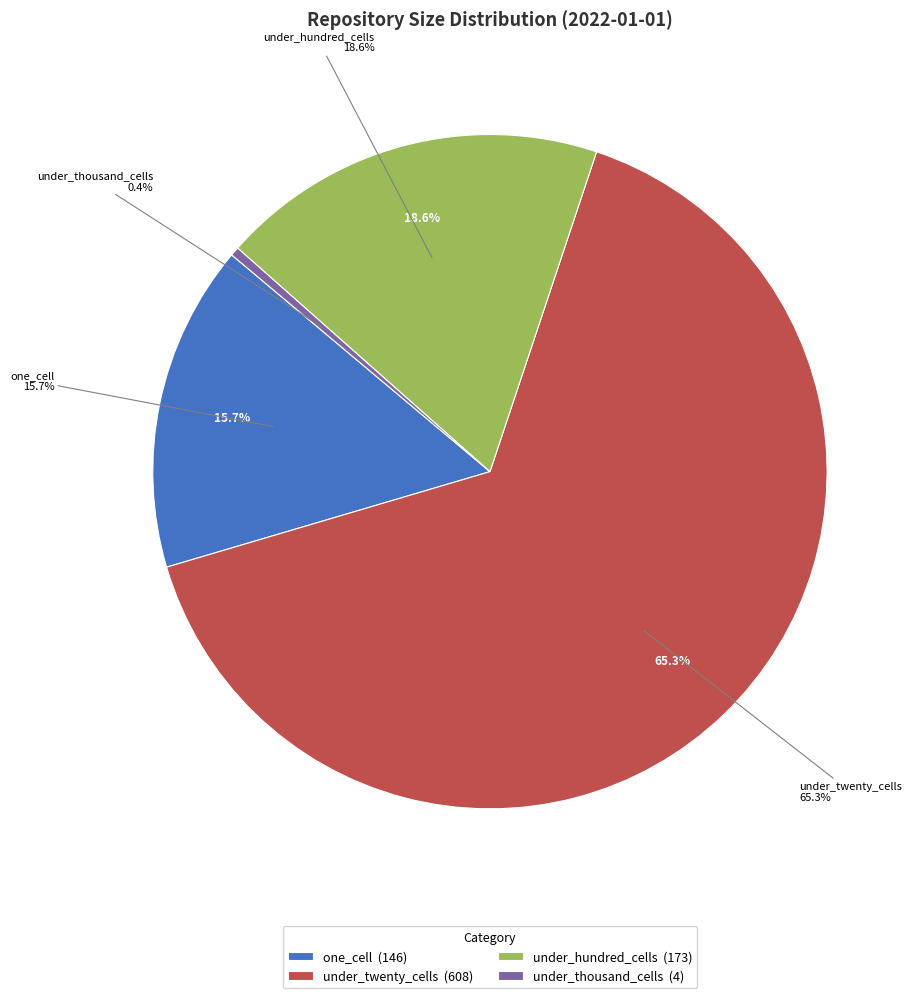

Is there a majority slice in this chart?

Yes